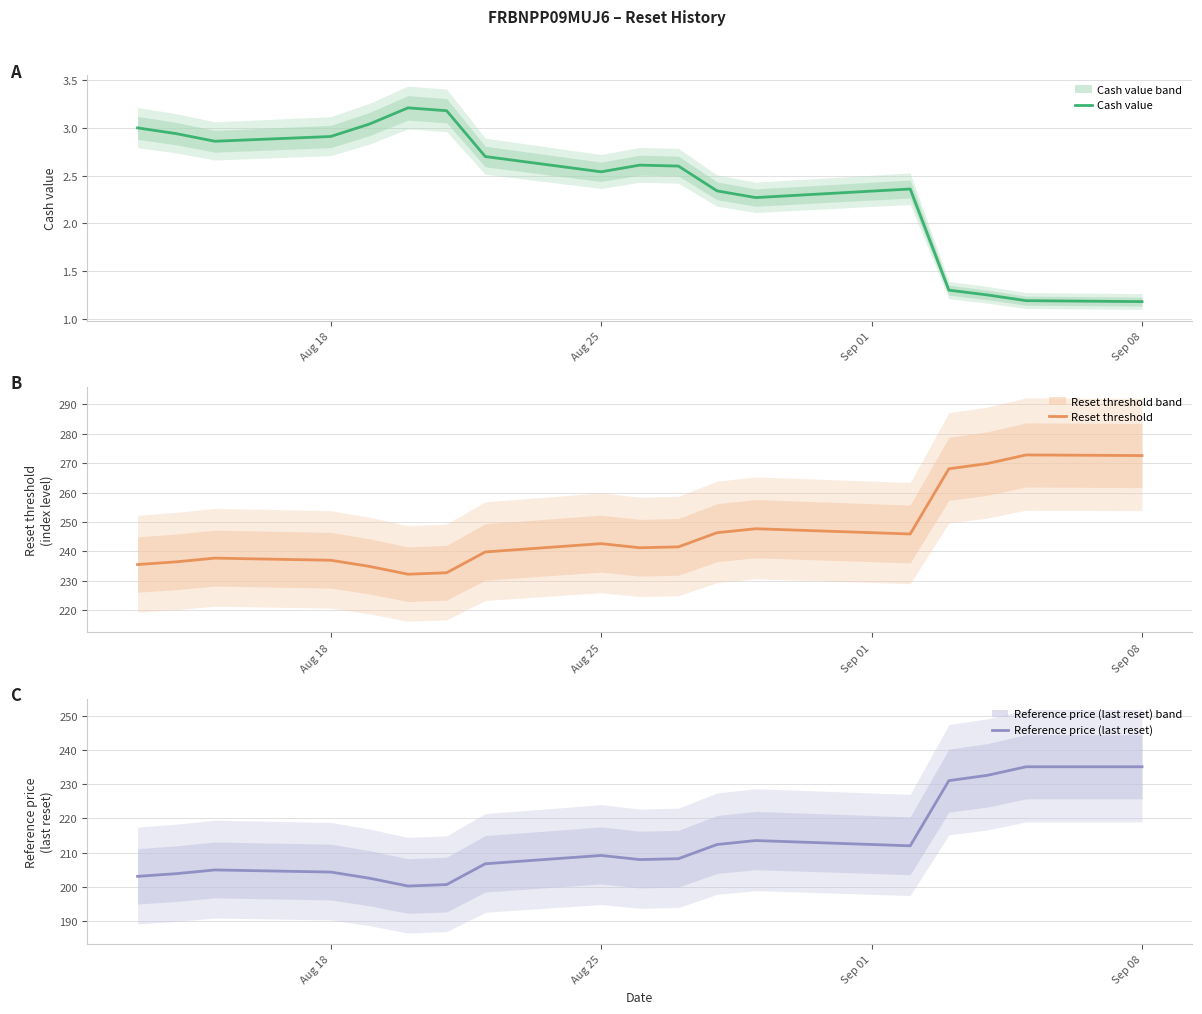

What is the minimum value for Reset threshold?

232.2